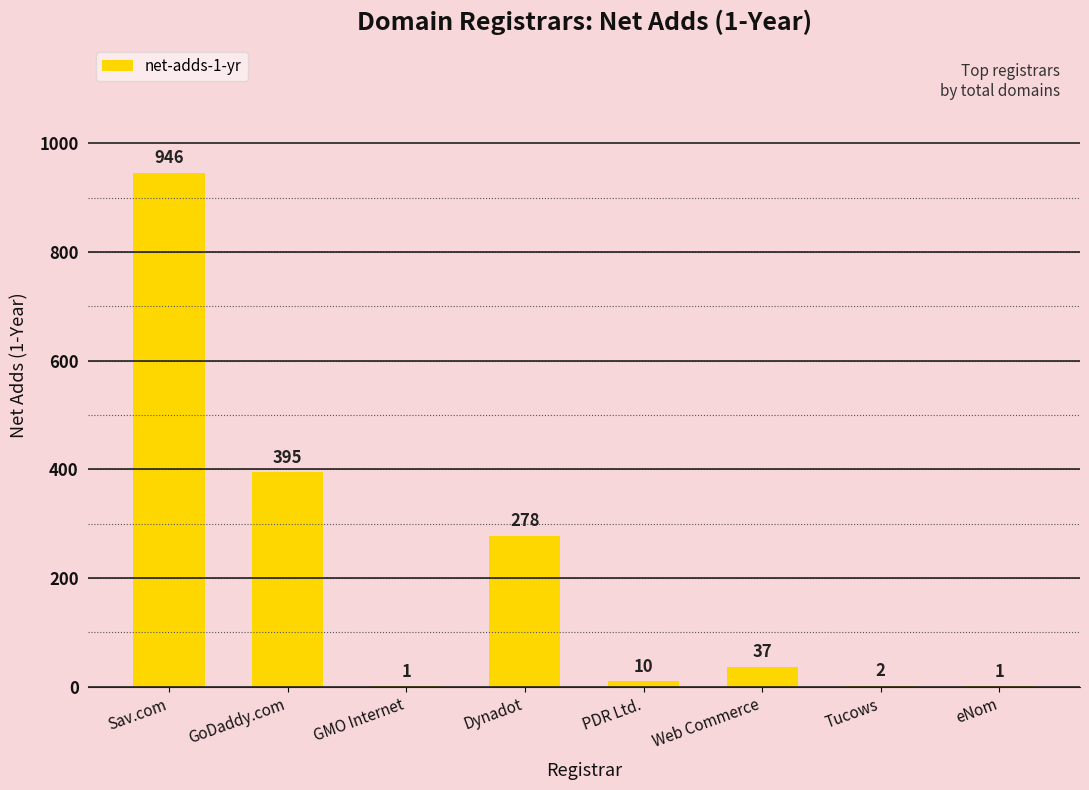

What is the change in value from GoDaddy.com to PDR Ltd.?

-385